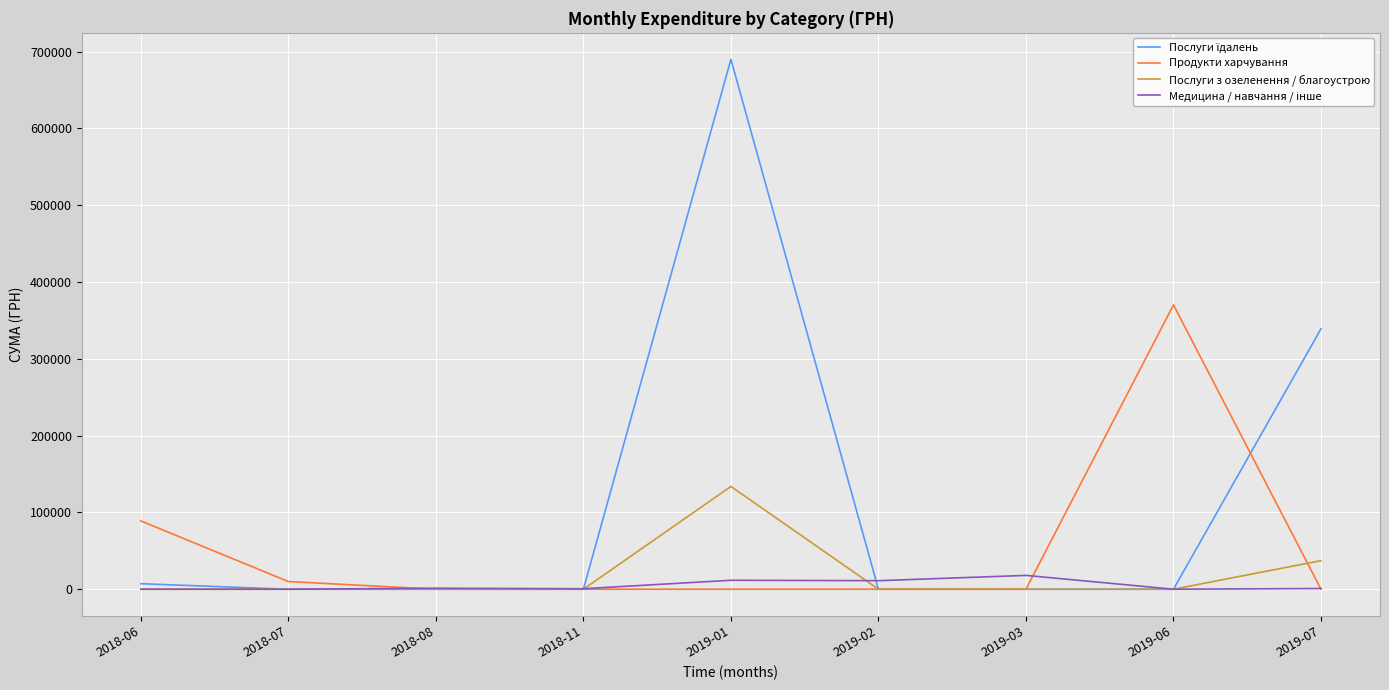

At which category is the sum across all series the highest?

2019-01